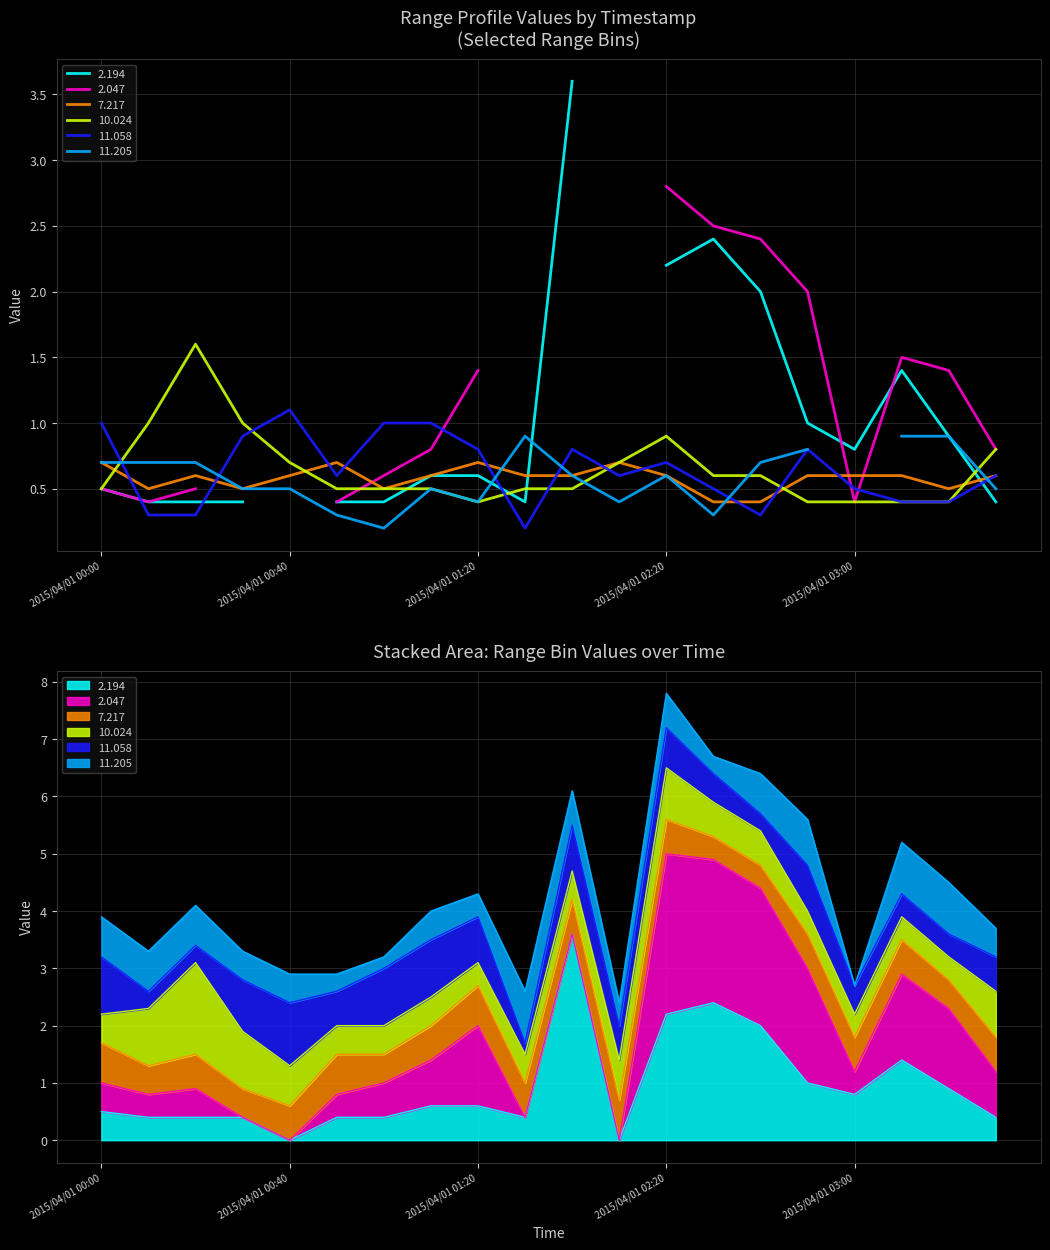

What is the sum of all 7.217 values?

11.6